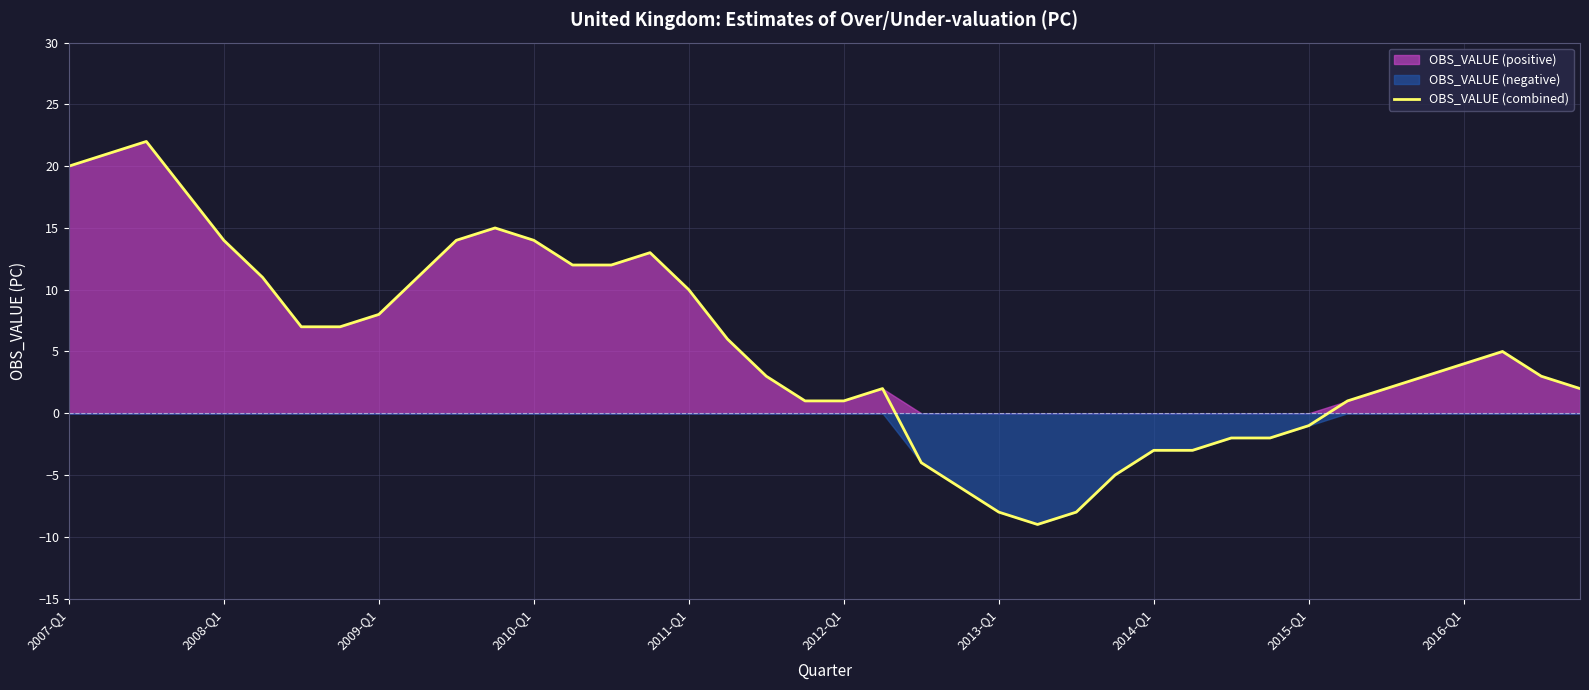

What is the highest value of the OBS_VALUE (combined) series?

22